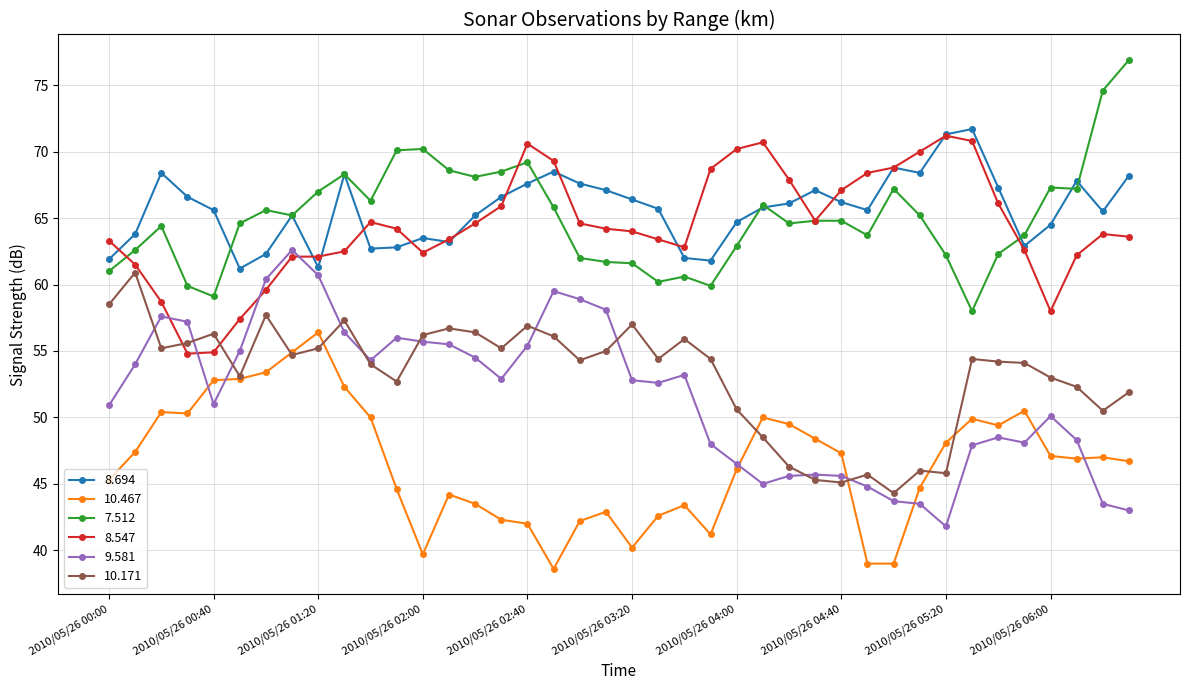

What is the value of the 8.694 point at the 31st from the left?

68.8